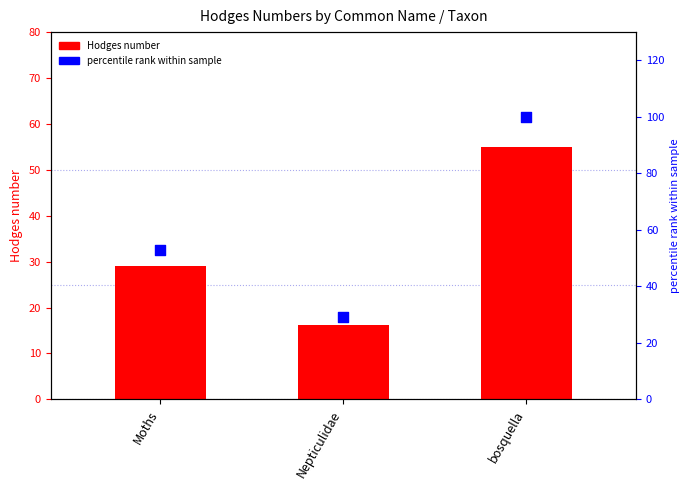

Which series has the largest total across all categories?

percentile rank within sample